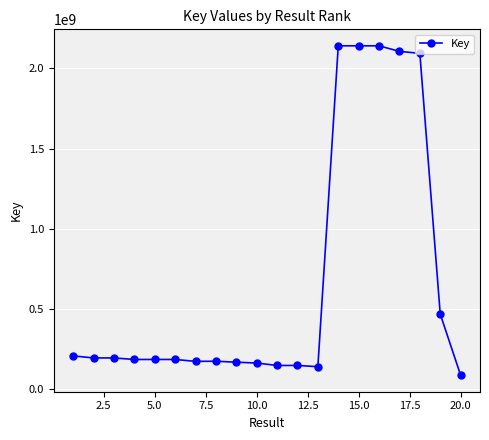

What is the value of the 15th point from the left?

2141425512